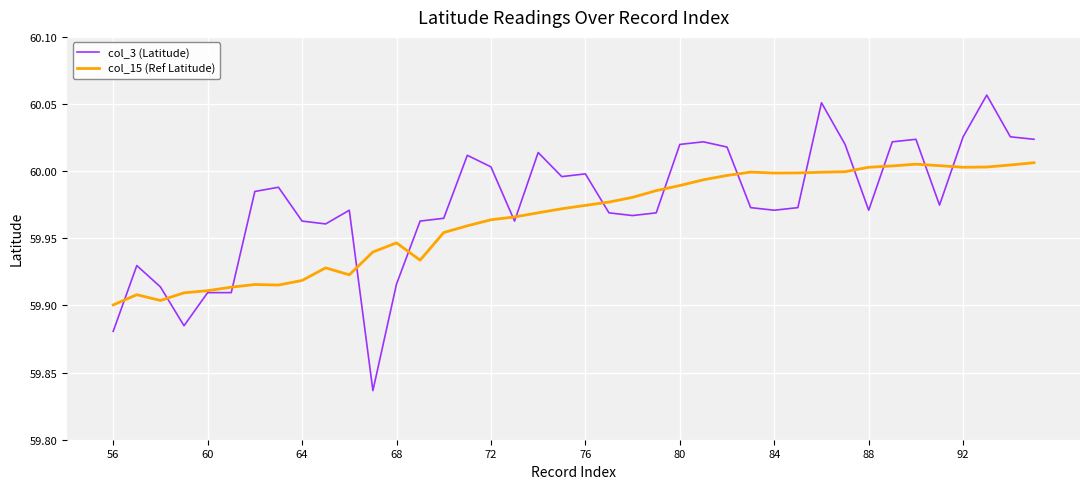

How many lines are shown in the chart?

2